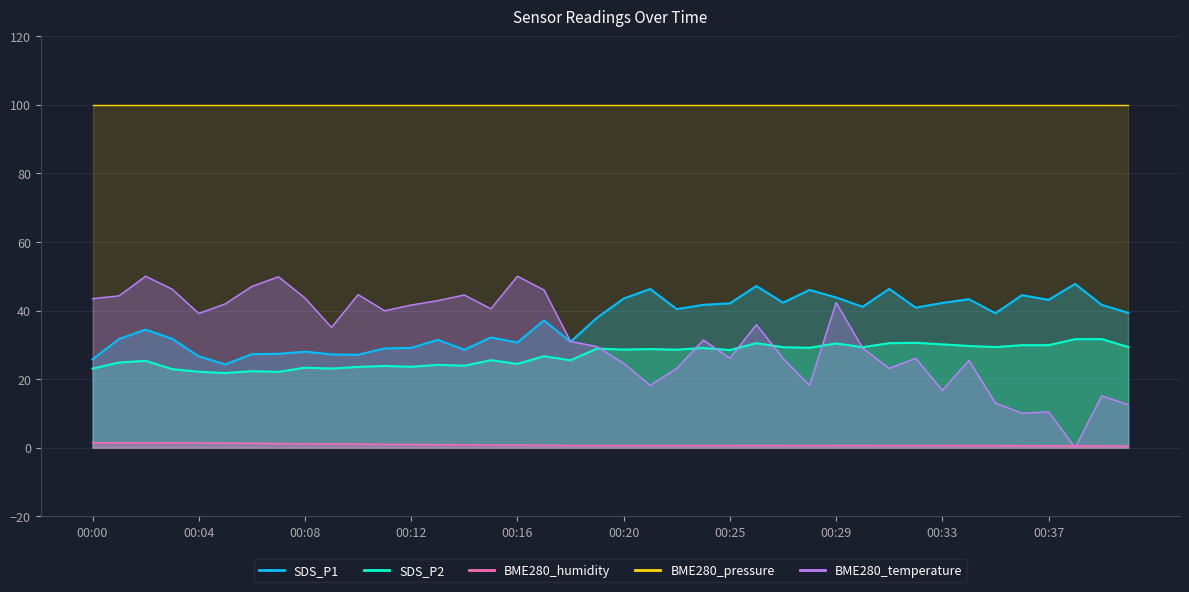

What value does the BME280_temperature series have at 00:38?

0.5